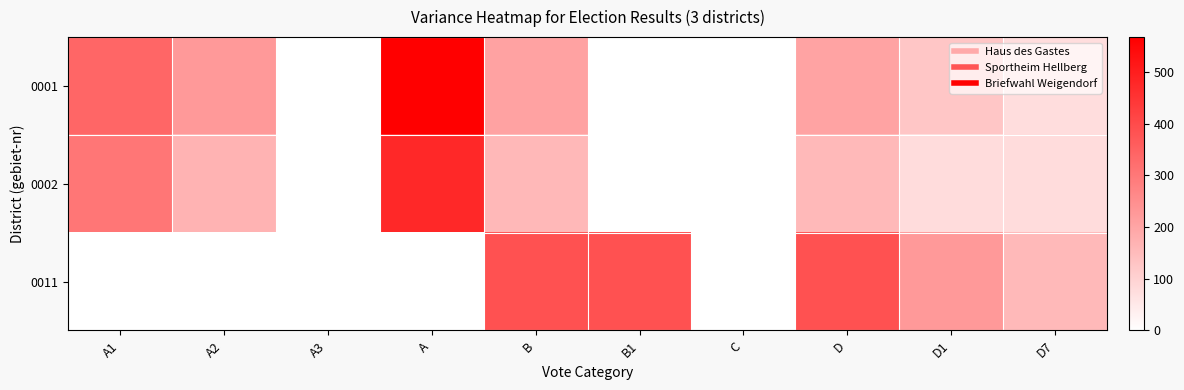

At D1, list the series in order from smallest to largest.

0002, 0001, 0011